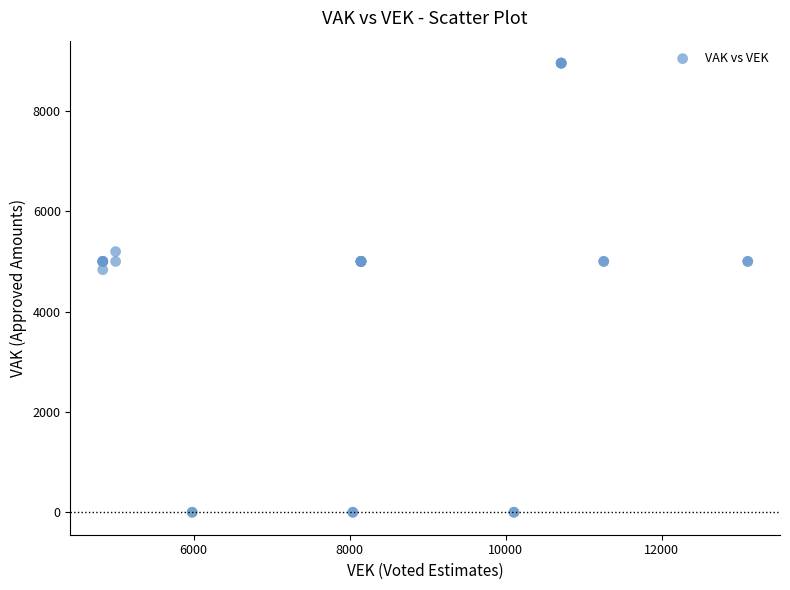

What Y value in the scatter plot is closest to 4476?

4835